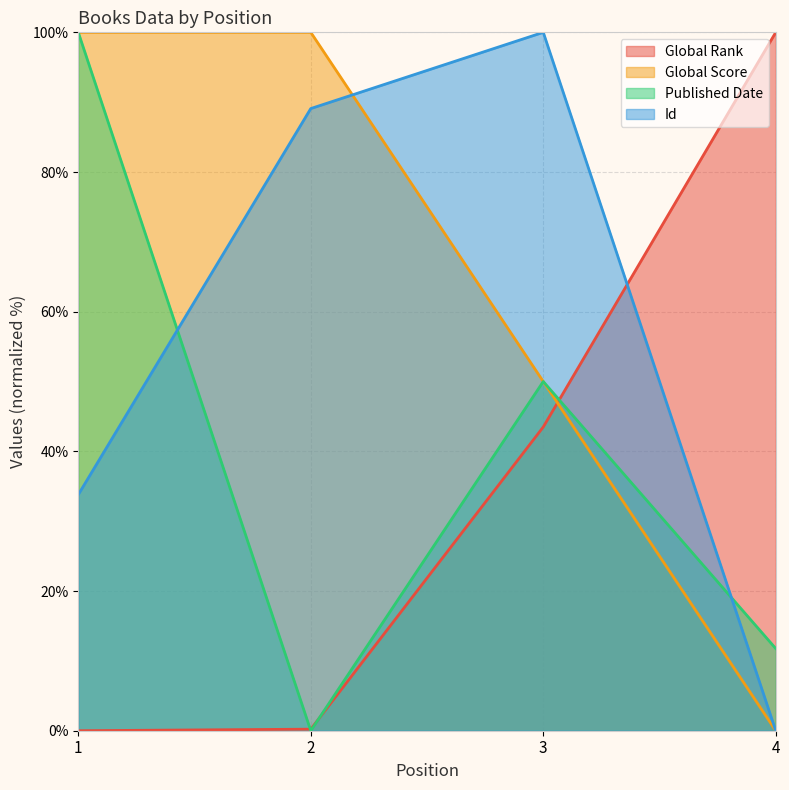

List the series in order of their peak value, lowest first.

Global Rank, Global Score, Published Date, Id